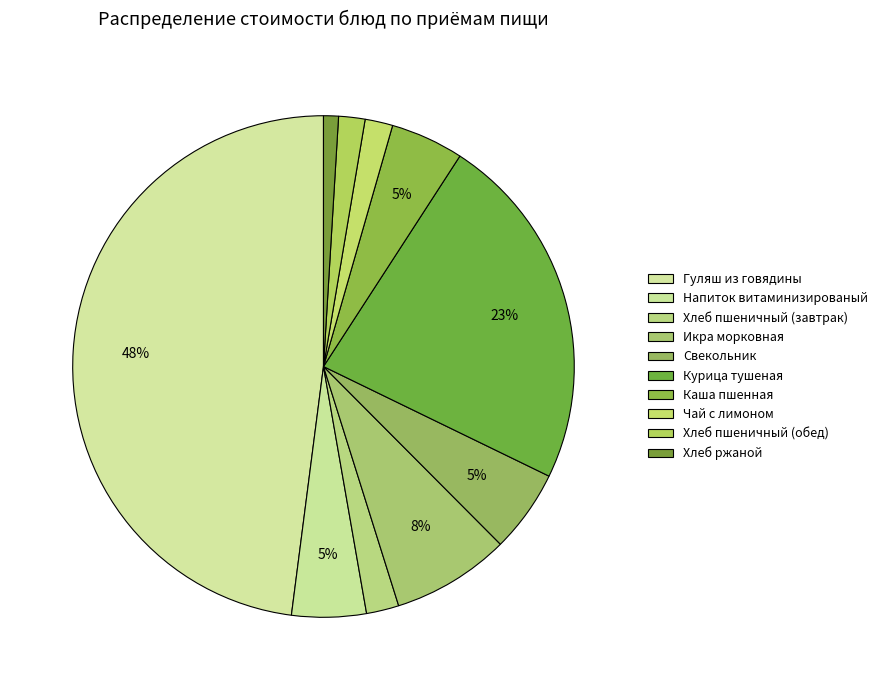

To the nearest percent, what percentage of the pie is Чай с лимоном?

2%